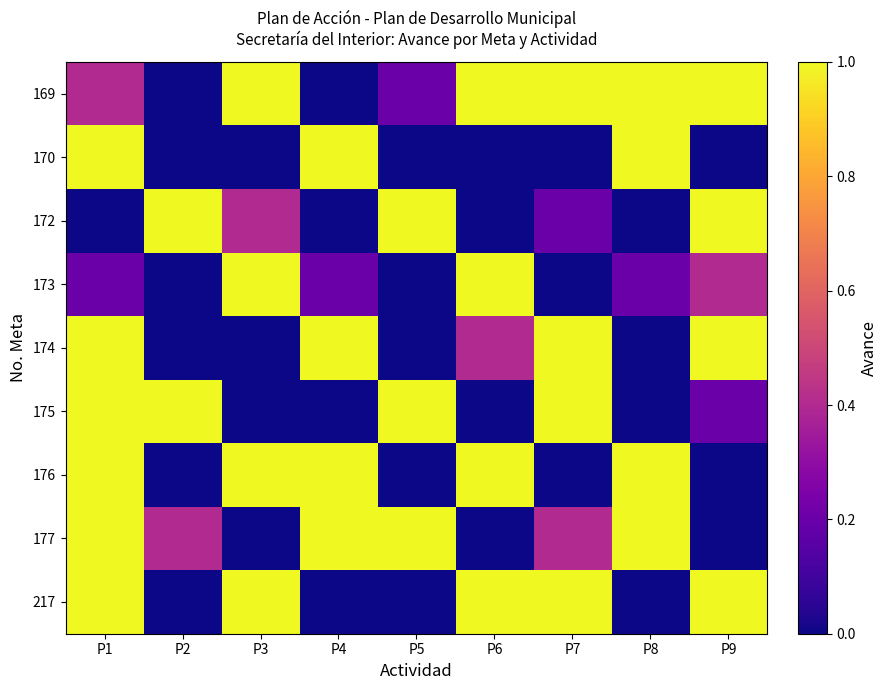

At which category does the chart reach its minimum across all series?

P2